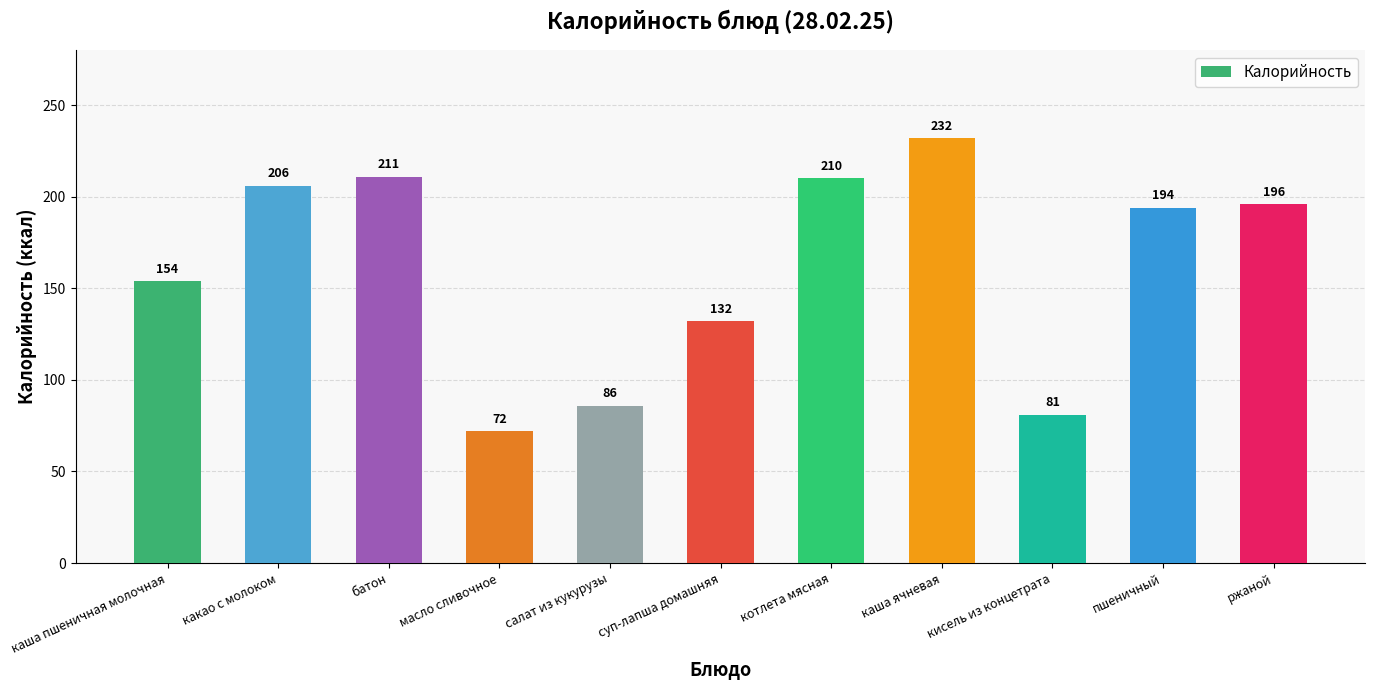

Rank the categories by value from lowest to highest.

масло сливочное, кисель из концетрата, салат из кукурузы, суп-лапша домашняя, каша пшеничная молочная, пшеничный, ржаной, какао с молоком, котлета мясная, батон, каша ячневая